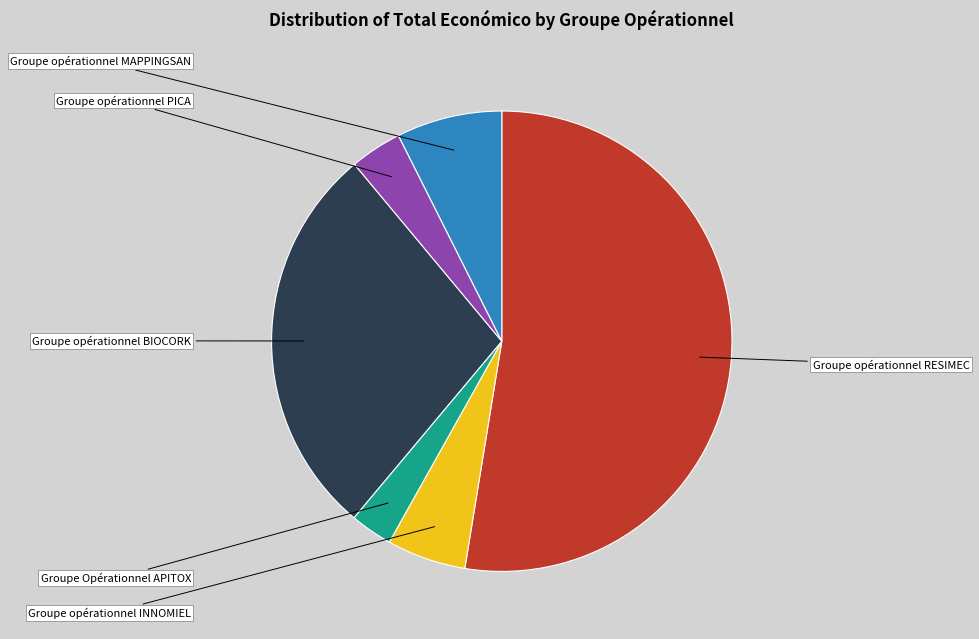

How many slices are in this pie chart?

6